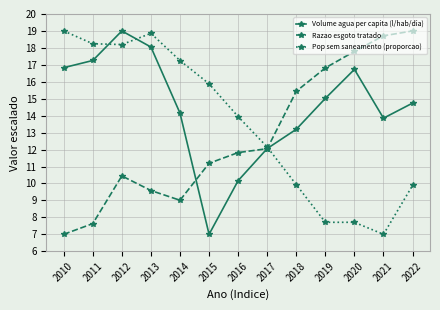

Rank the series by their average value, from lowest to highest.

Razao esgoto tratado, Pop sem saneamento (proporcao), Volume agua per capita (l/hab/dia)